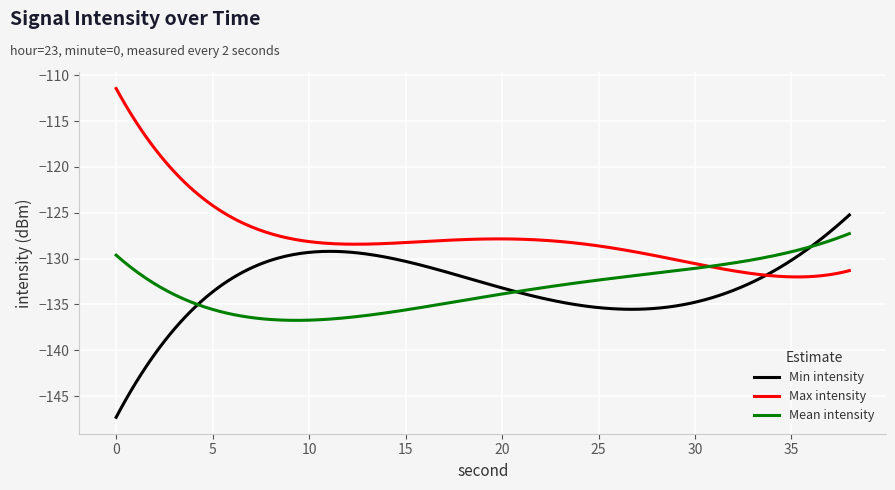

What is the maximum value for Mean intensity?

-127.3